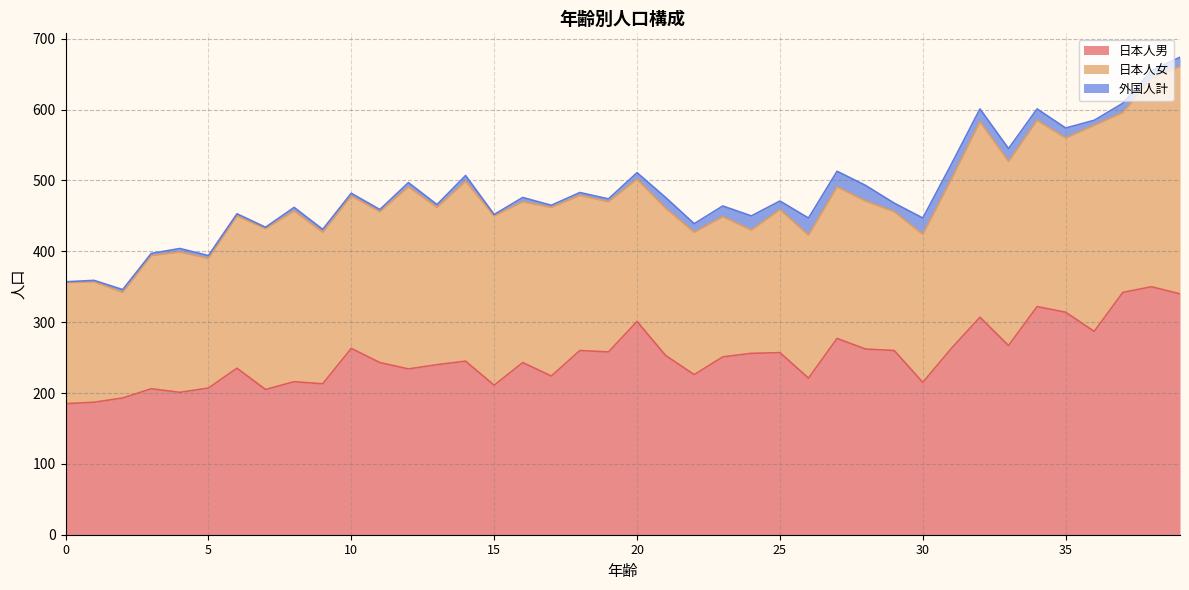

List the series in order of their peak value, lowest first.

外国人計, 日本人女, 日本人男